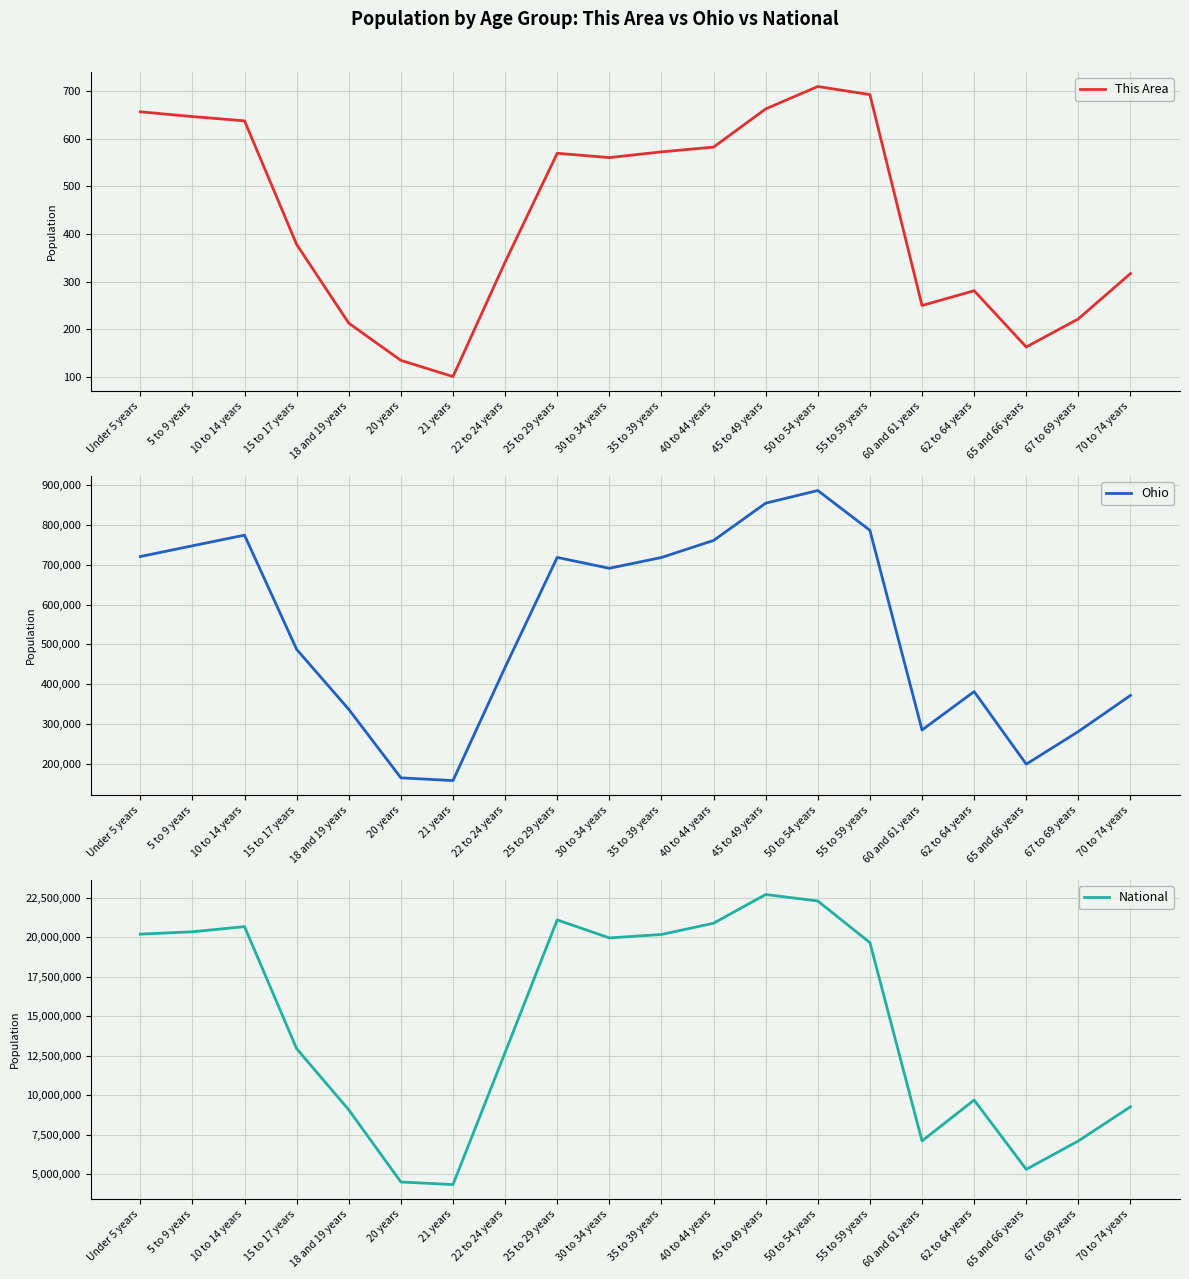

How many interior local valleys does the Ohio series have?

4